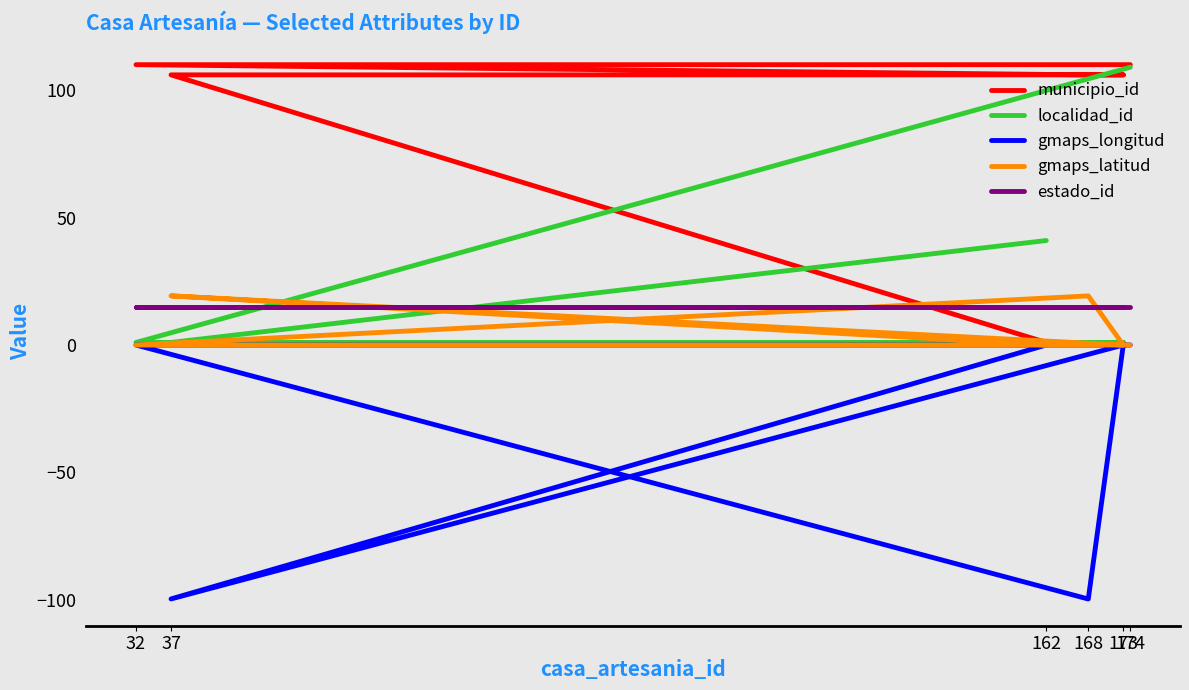

Which category has the highest value in the municipio_id series?

32